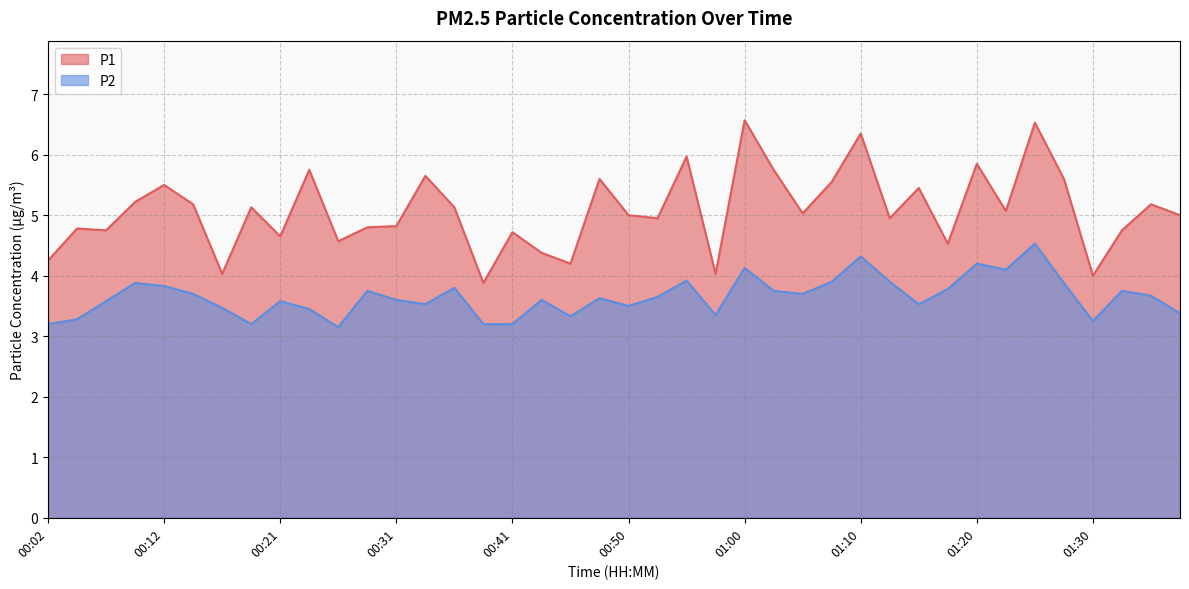

What is the difference between the highest and lowest values at 00:55?

2.0